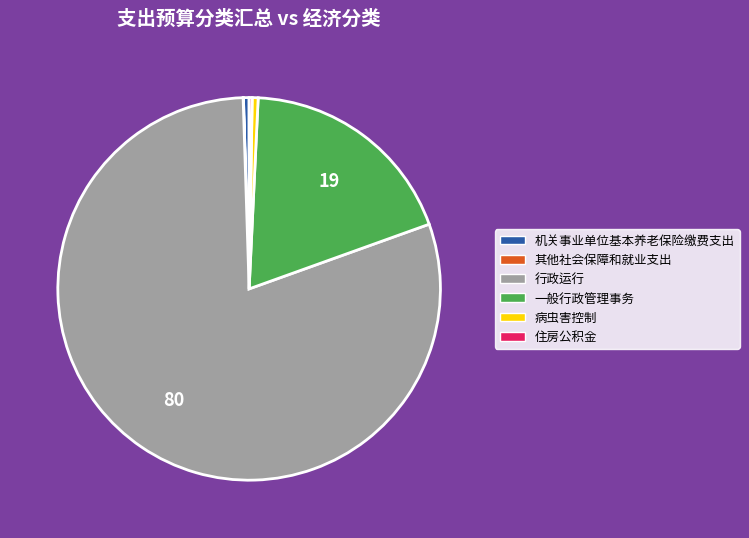

Does 行政运行 represent more than half of the total?

Yes